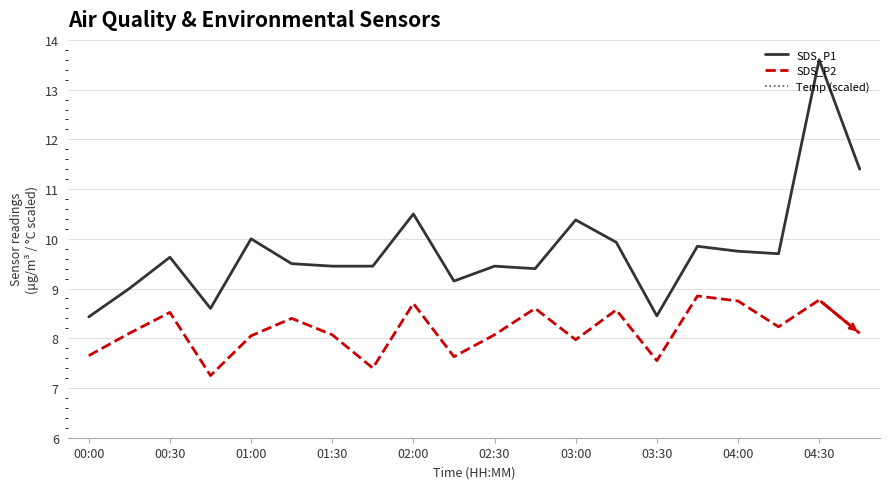

In SDS_P2, how many points are lower than both neighbors (excluding endpoints)?

6